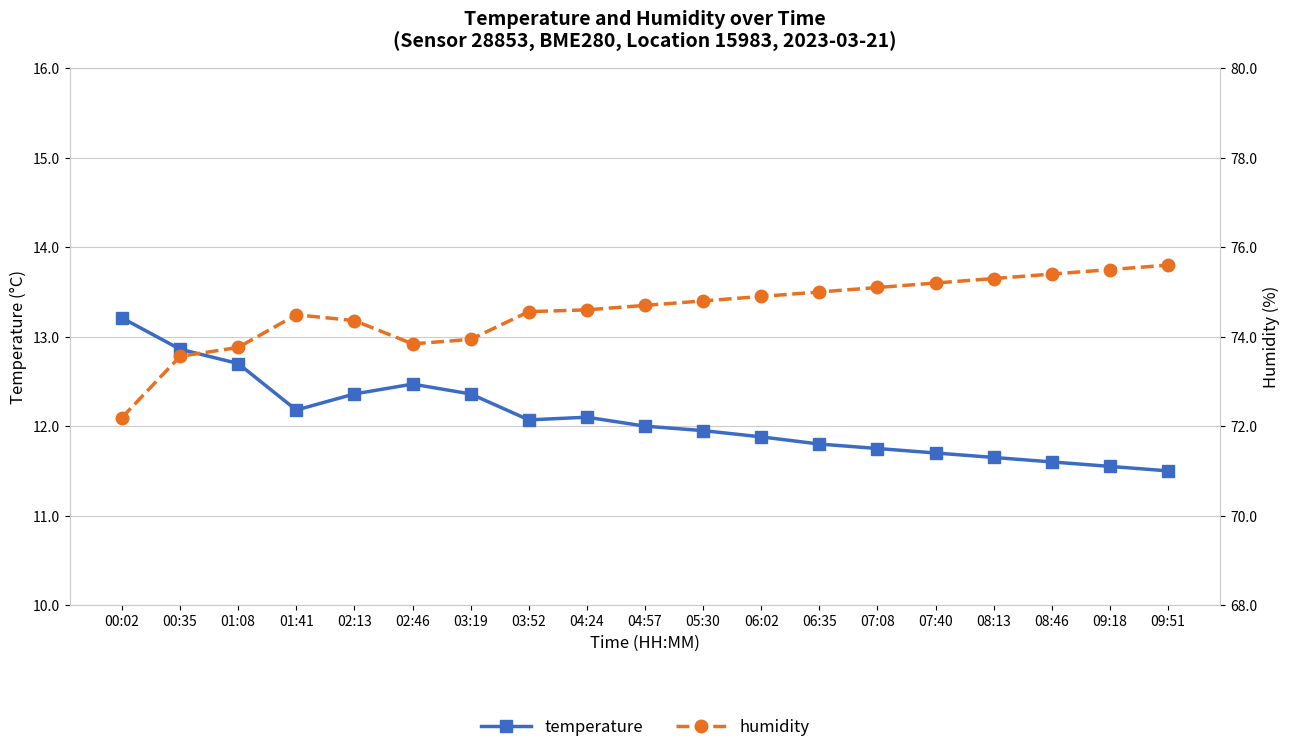

What is the label of the 4th point from the left?

01:41